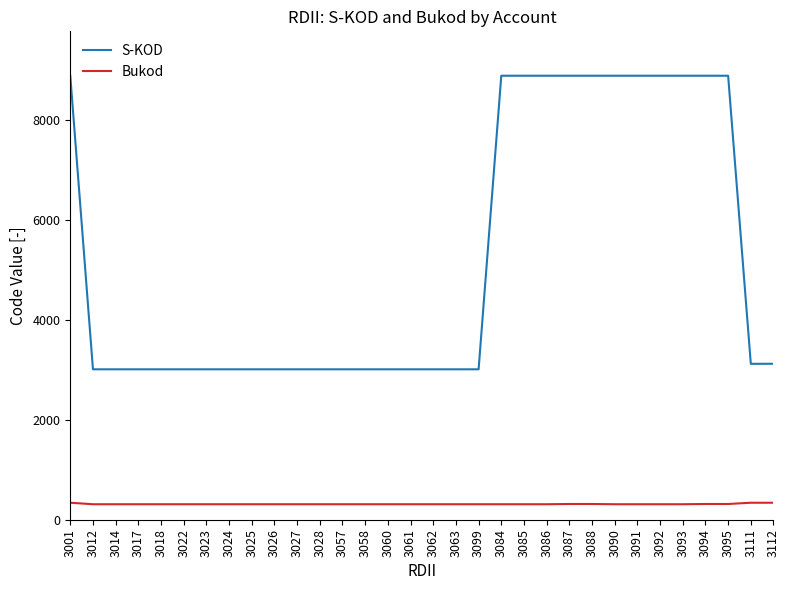

True or false: Bukod has a value of 315 at 3087.

True